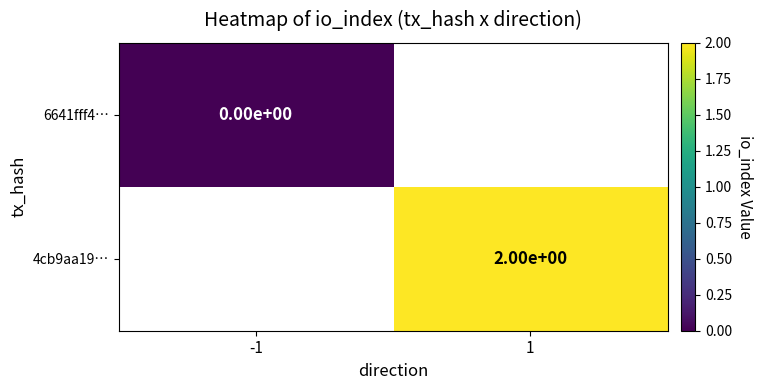

The 4cb9aa19… series shows 1 at 1. True or false?

False